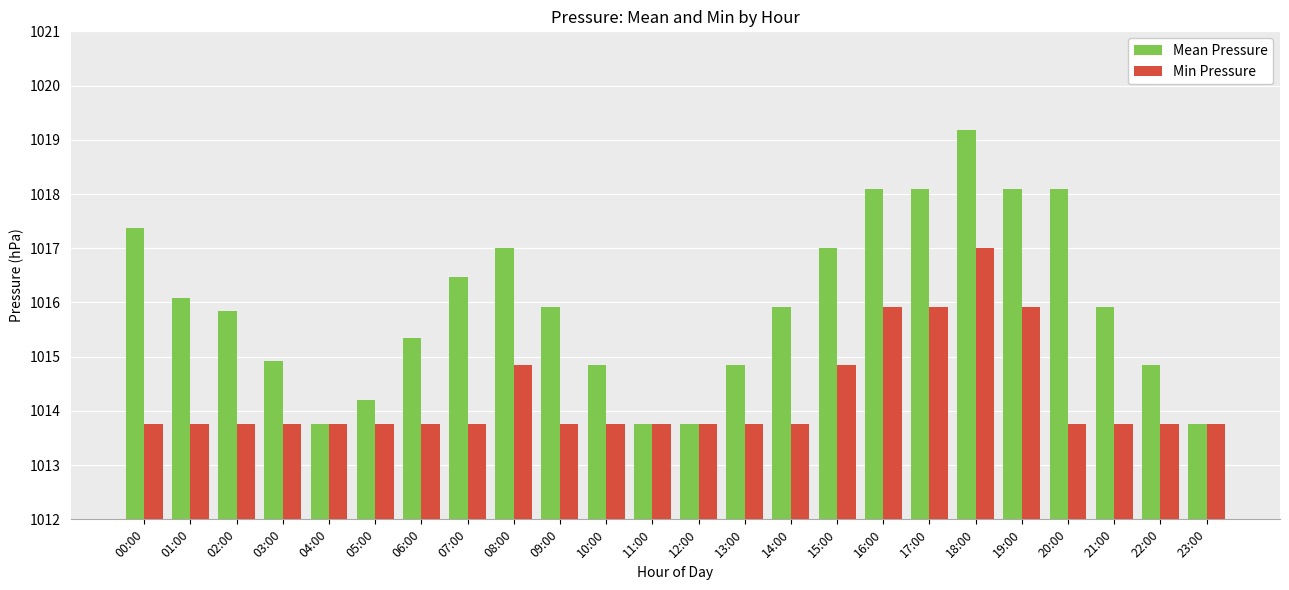

Which series has the largest range (max minus min)?

Mean Pressure